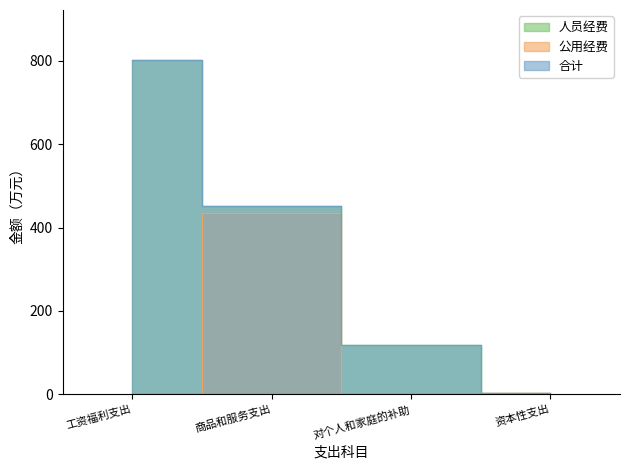

What is the spread (max minus min) of values at 对个人和家庭的补助?

118.9